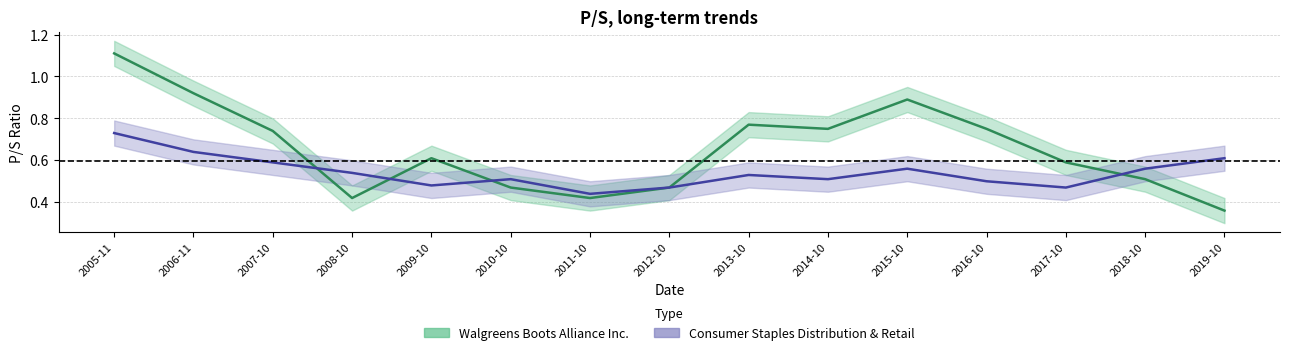

What is the difference between the highest and lowest values at 2007-10?

0.2